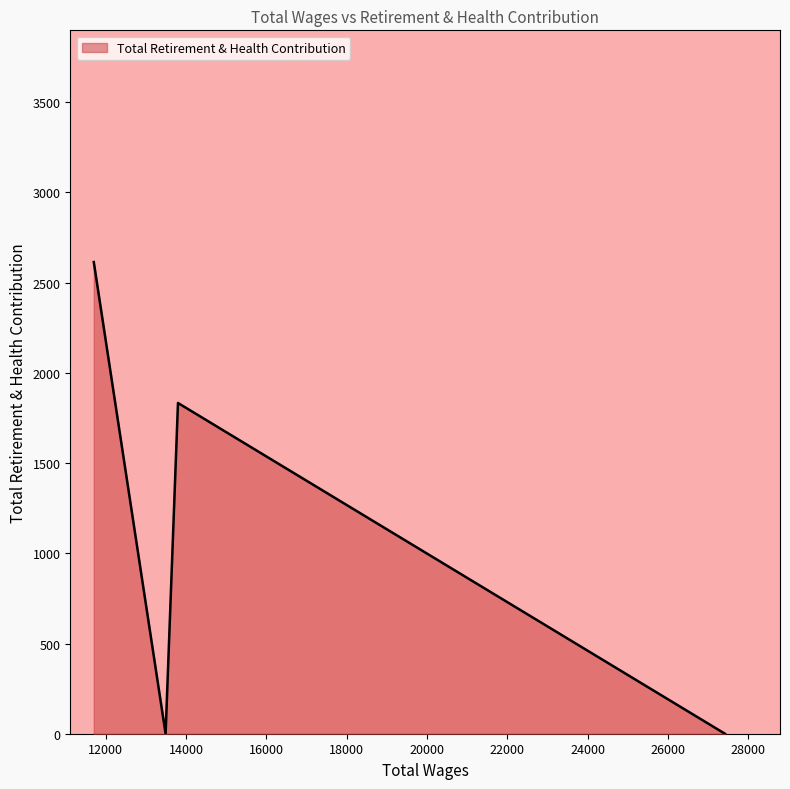

What is the difference between the second highest and minimum values?

1833